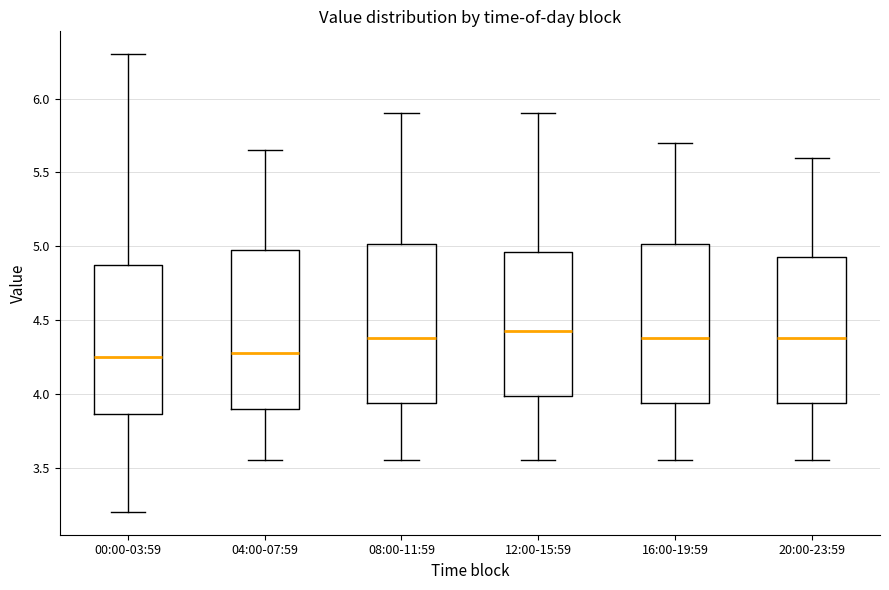

Which box's median line is the highest?

12:00-15:59